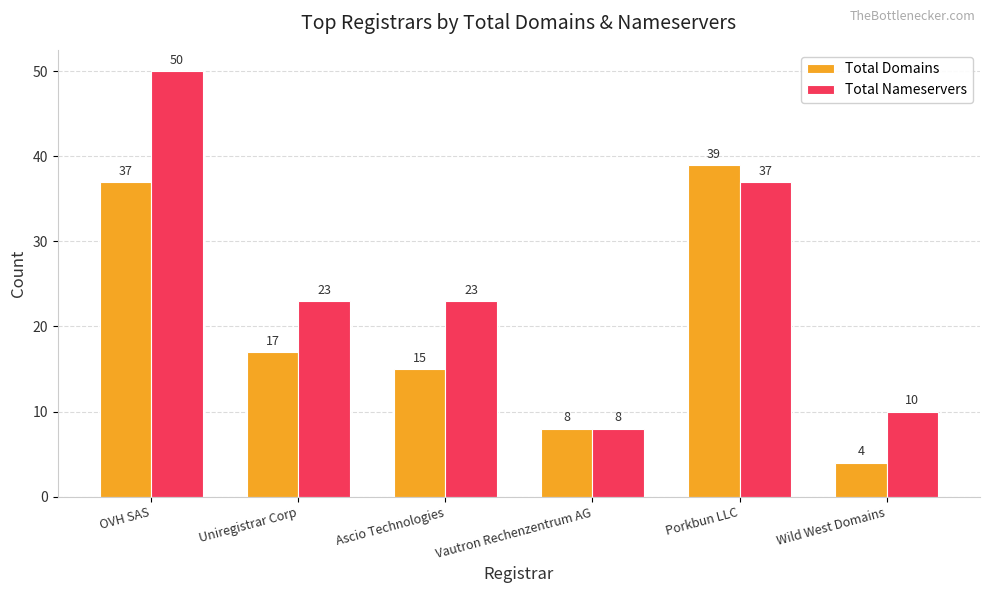

The value of Total Domains at Vautron Rechenzentrum AG is 8. True or false?

True